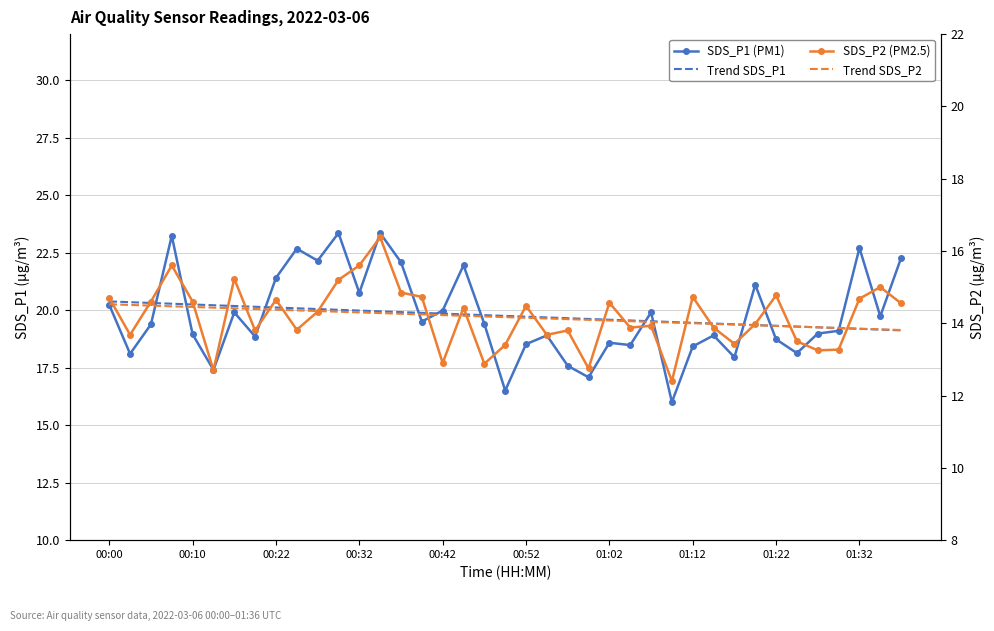

What position from the left is 00:52?

6